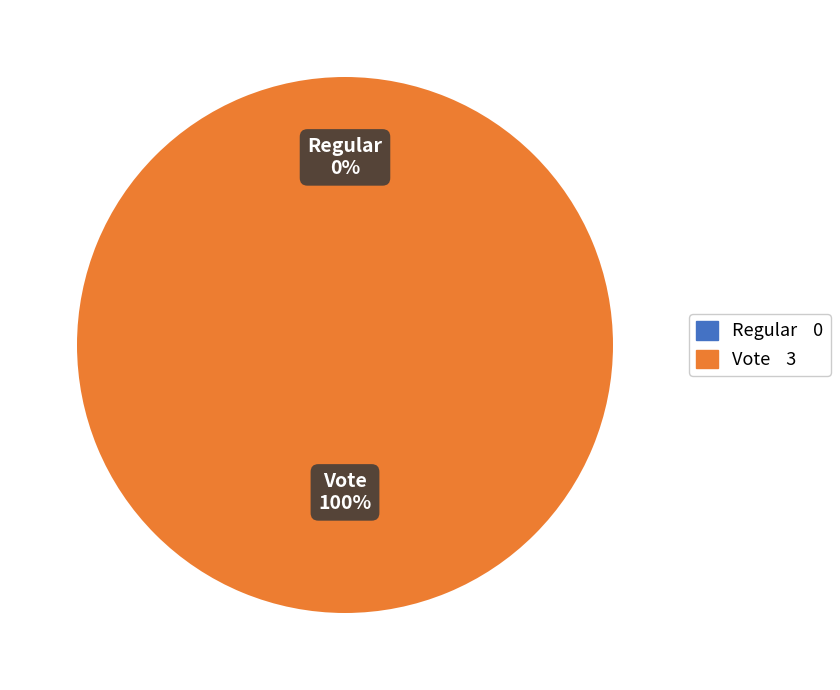

Is the sum of Vote and Regular greater than half?

Yes